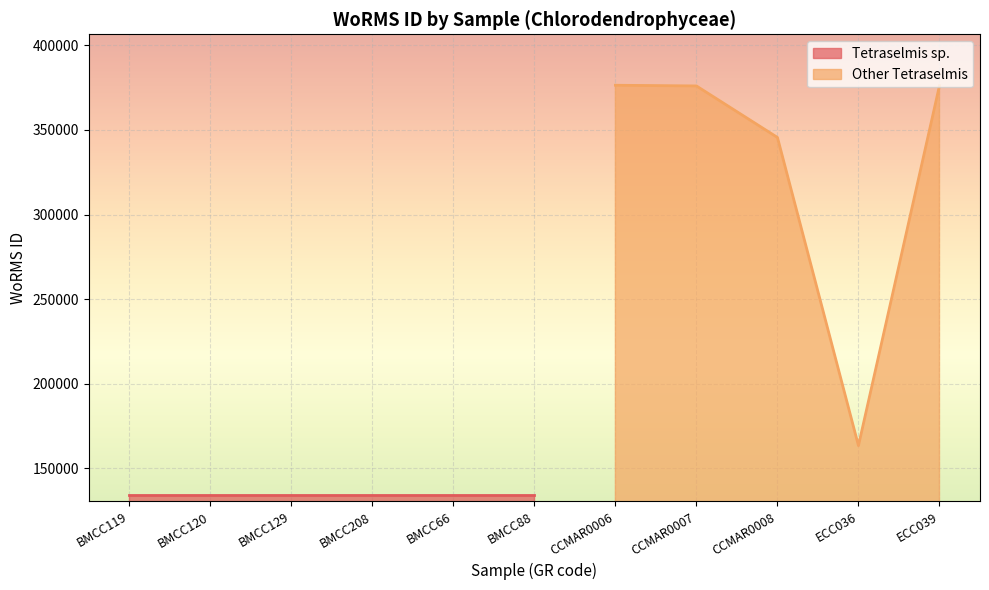

Which category has the lowest value in the Other Tetraselmis series?

ECC036